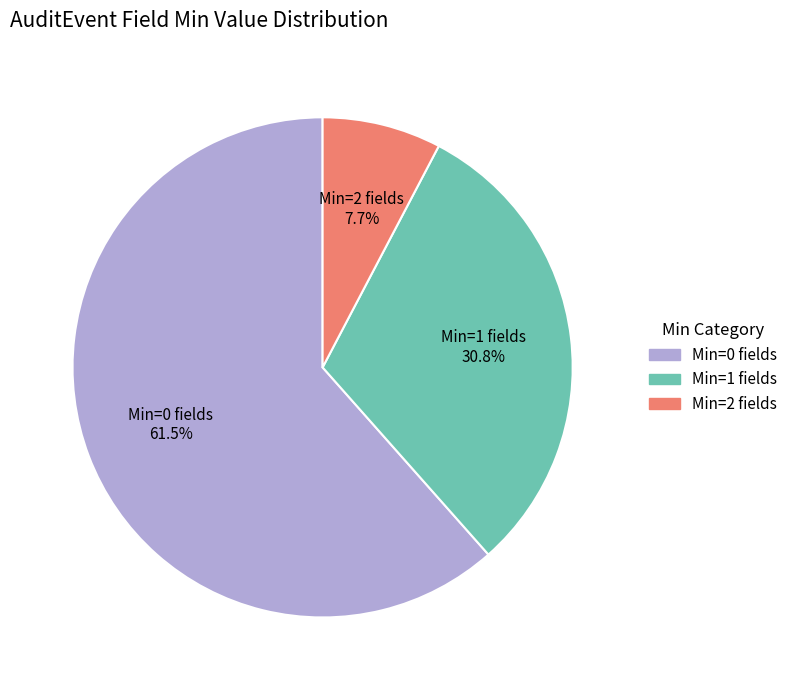

Rank the categories by value from highest to lowest.

Min=0 fields, Min=1 fields, Min=2 fields